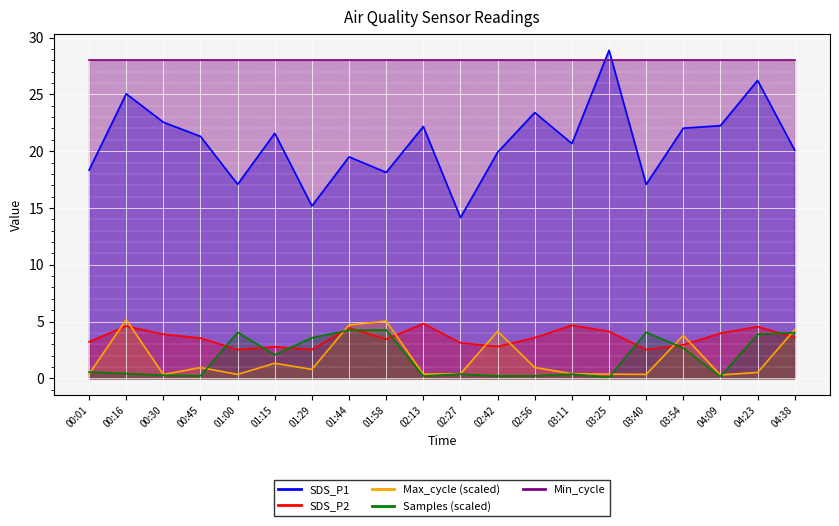

Which has a higher value, 03:11 or 02:42?

03:11